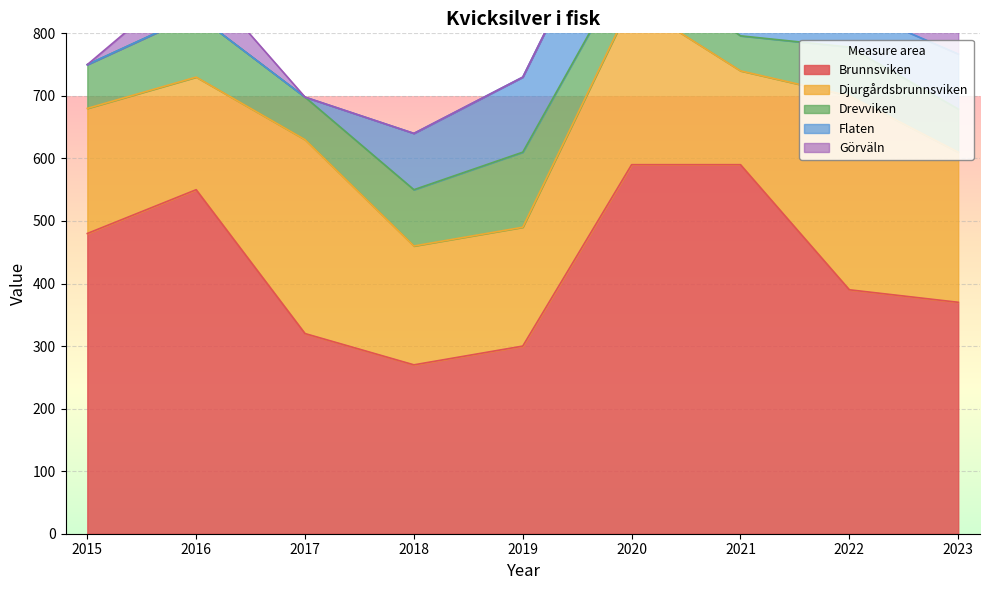

What is the difference between the maximum and second lowest values in the Flaten series?

160